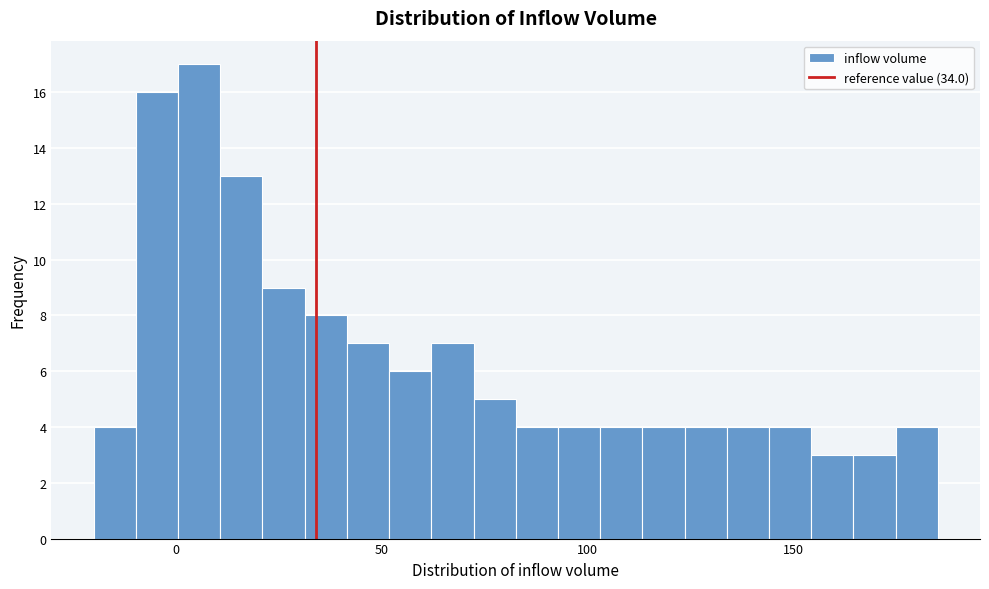

Around what value on the x-axis is the tallest bar? Give the approximate position of its centre, as read against the axis.

5